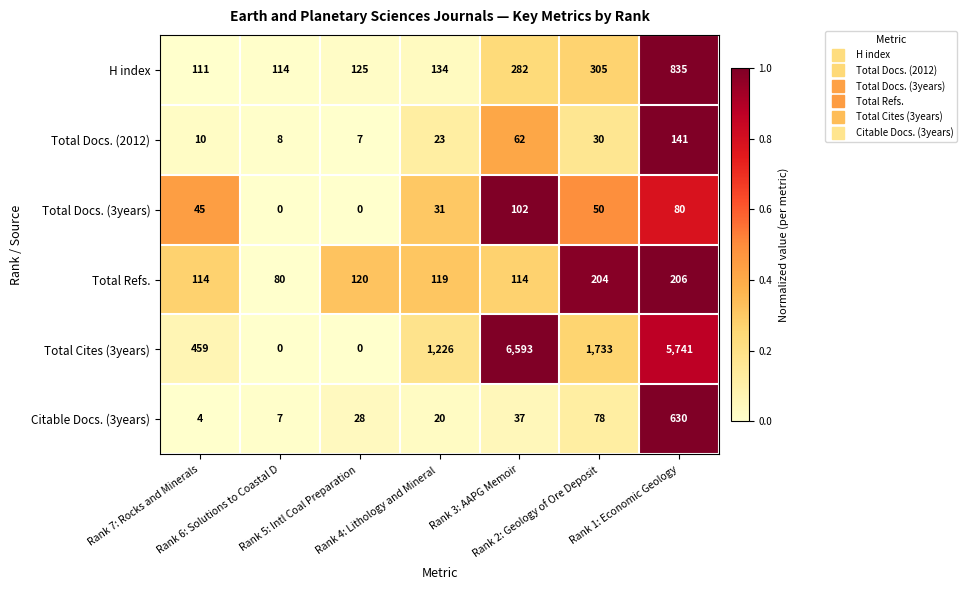

What is the highest value of the Total Refs. series?

206